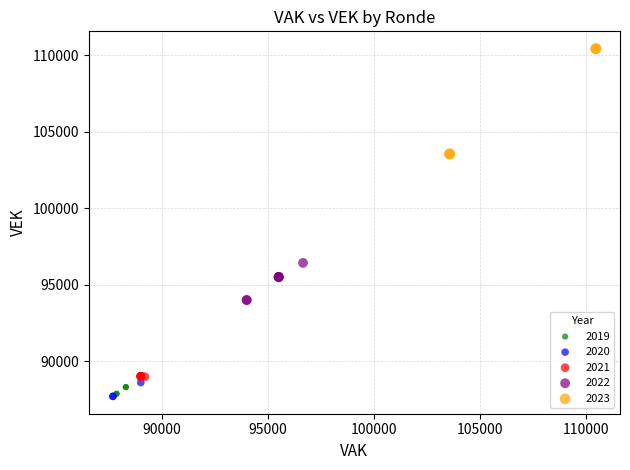

Which series contains the highest Y value?

2023